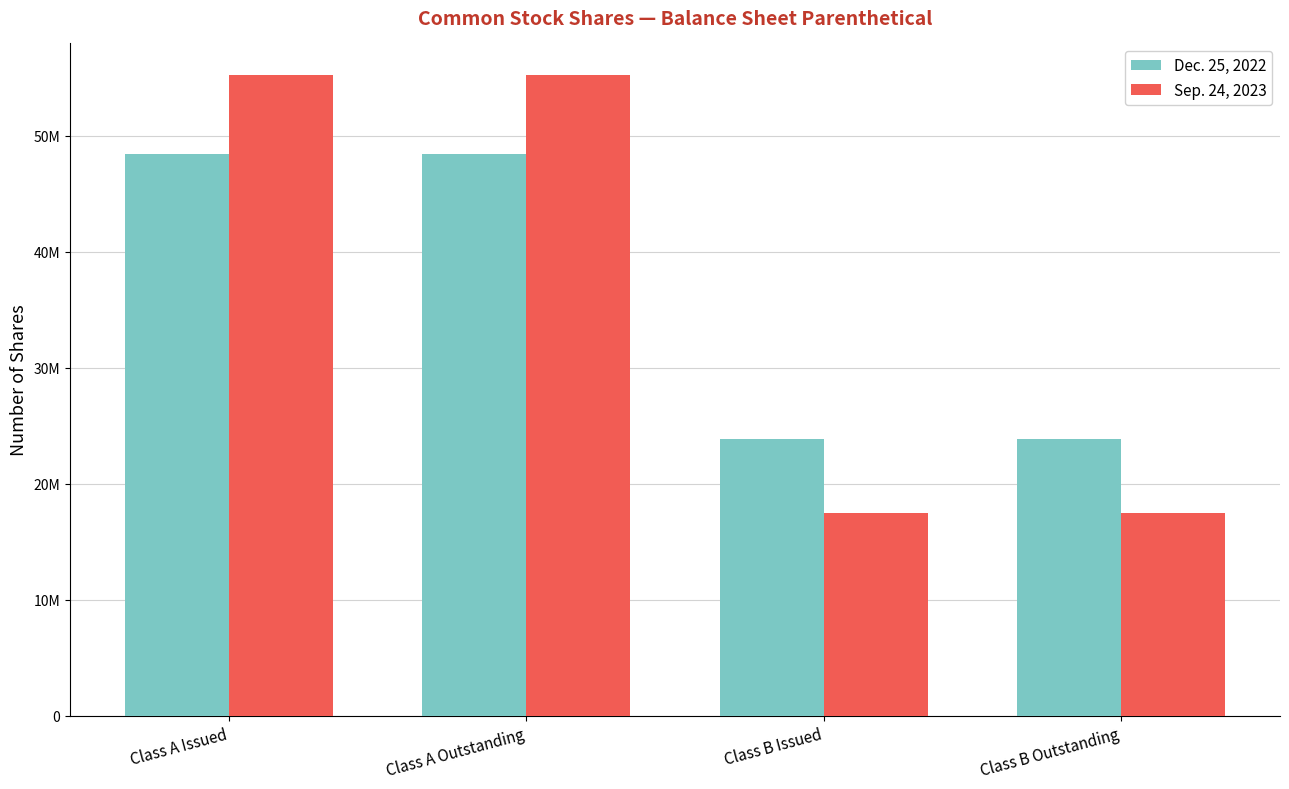

At which label is Dec. 25, 2022 closest to 36128942?

Class B Issued